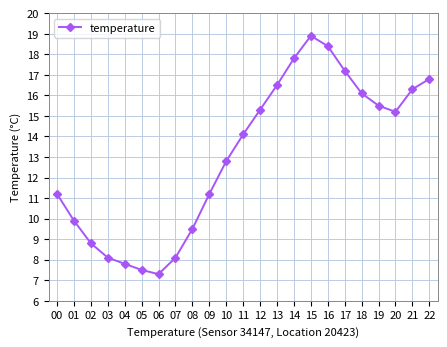

Reading right to left, transcribe all the data shown in this chart.

16.8	16.3	15.2	15.5	16.1	17.2	18.4	18.9	17.8	16.5	15.3	14.1	12.8	11.2	9.5	8.1	7.3	7.5	7.8	8.1	8.8	9.9	11.2